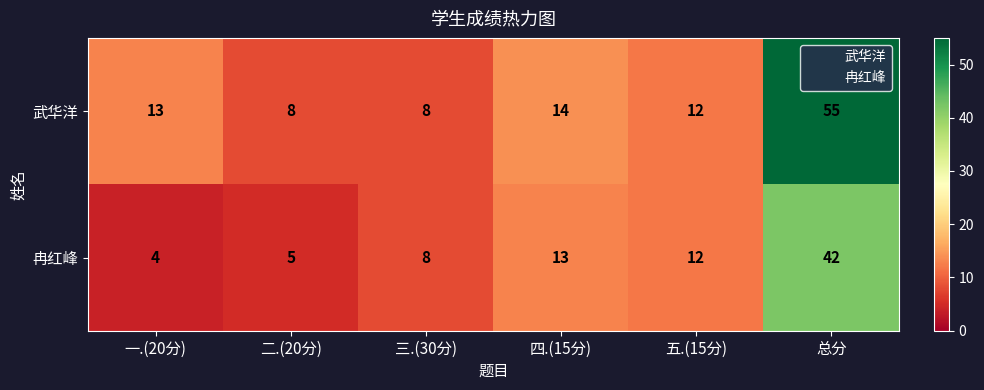

At 二.(20分), list the series in order from largest to smallest.

武华洋, 冉红峰